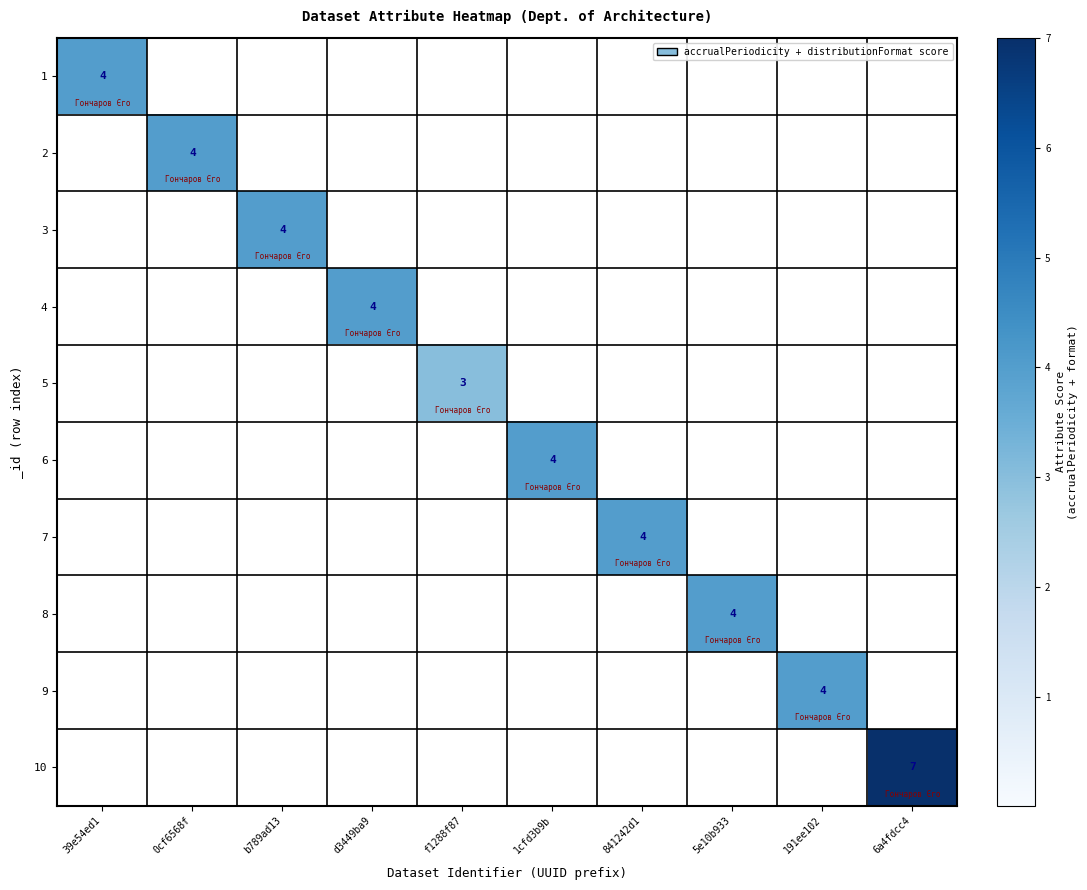

How many distinct data groups are displayed?

10